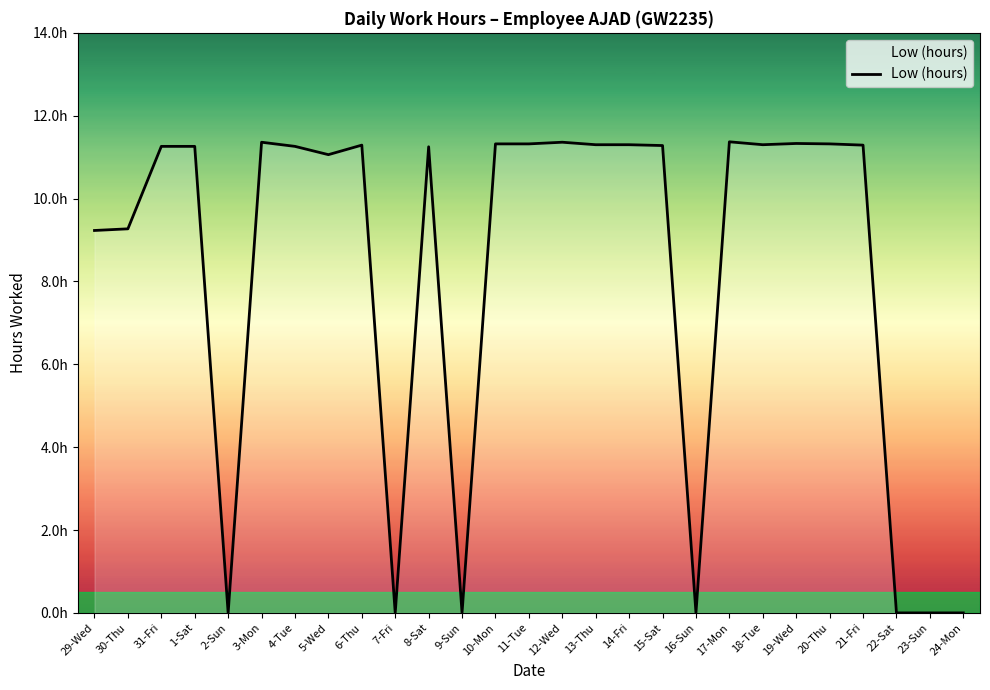

Does the chart display data point markers on the line(s)?

No